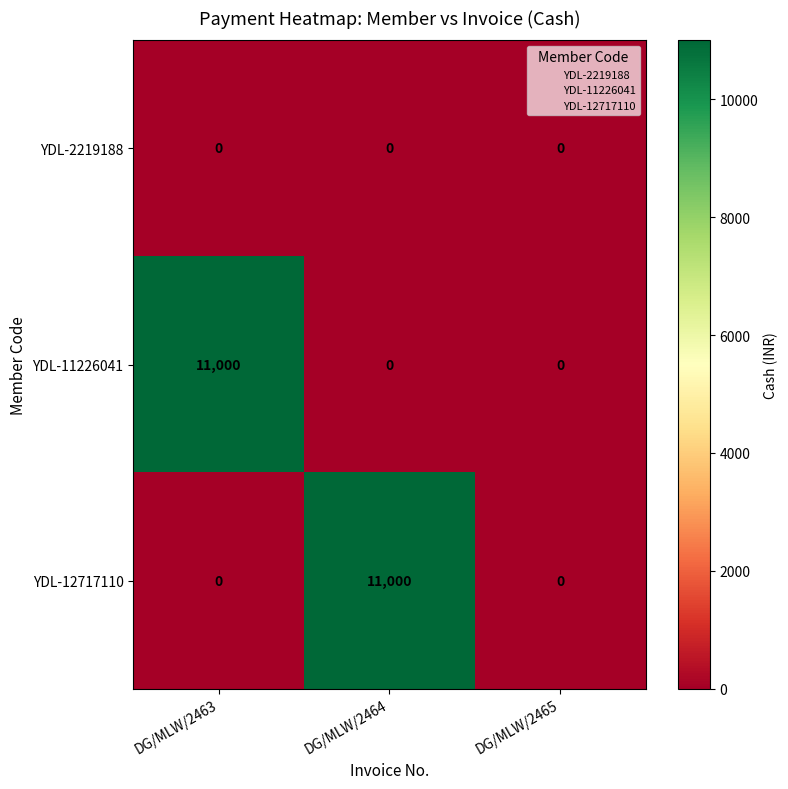

What is the difference between the maximum and second lowest values in the YDL-12717110 series?

11000